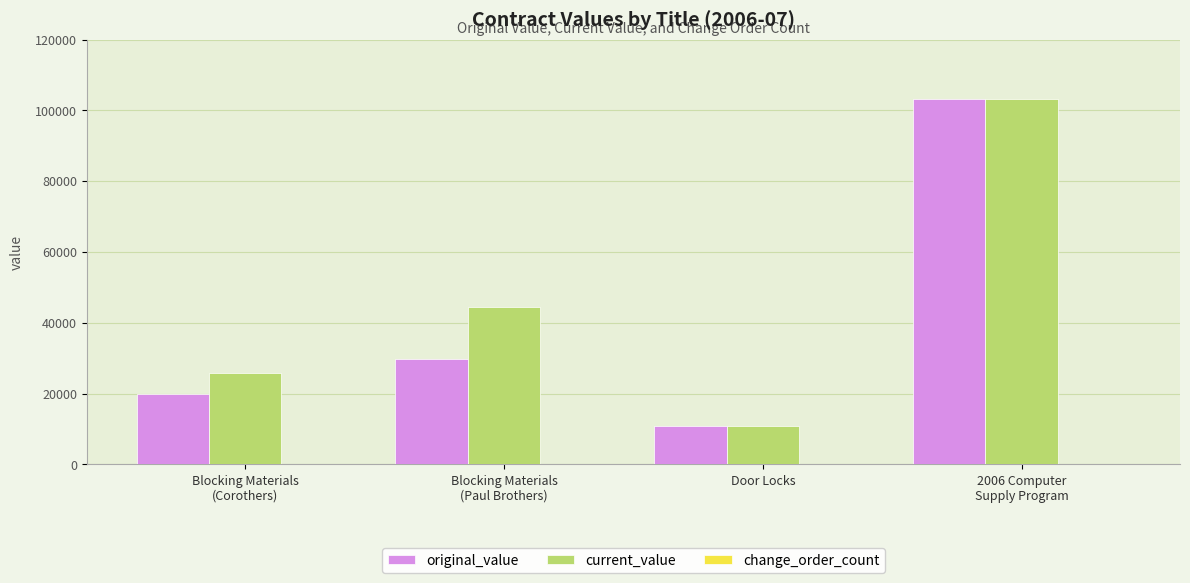

Is it true that original_value equals 19248.6 at Door Locks?

False